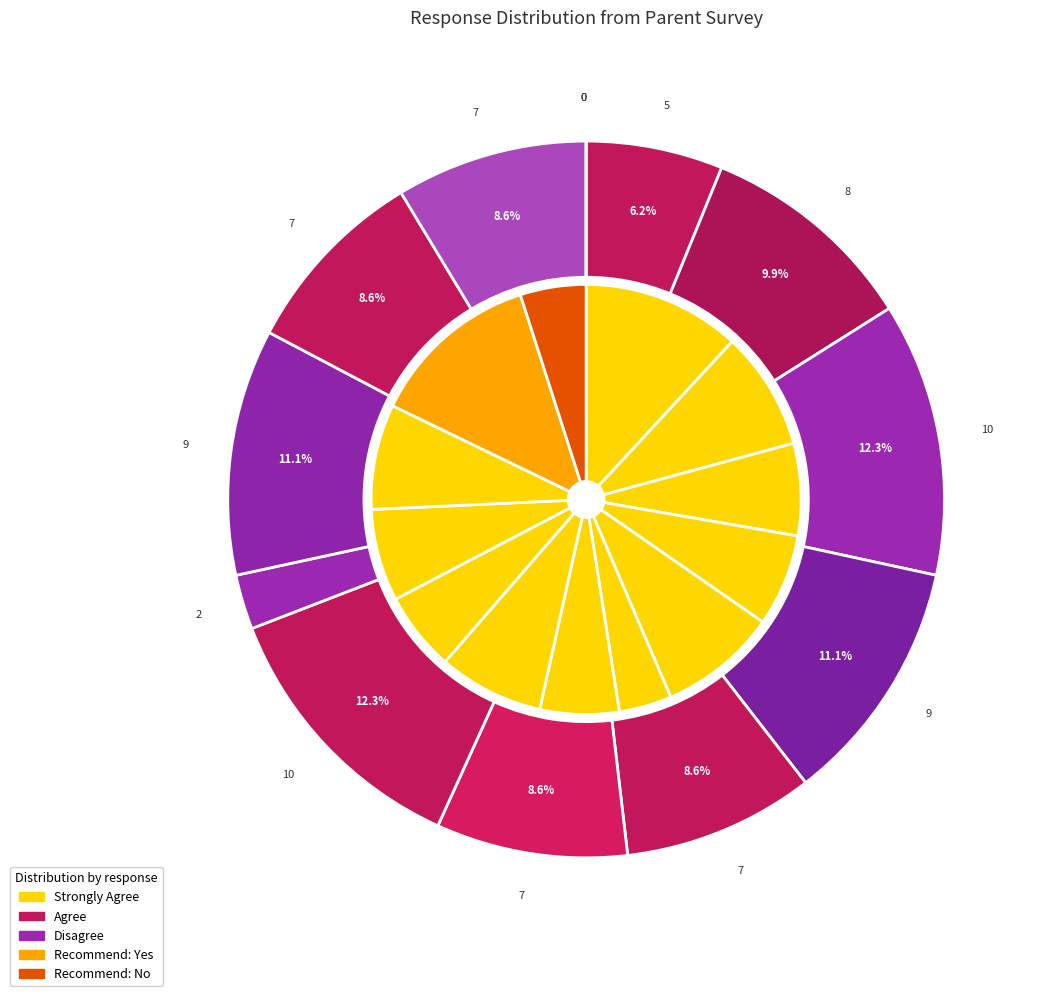

Rank the series by their maximum value, from highest to lowest.

strongly_agree, agree, disagree